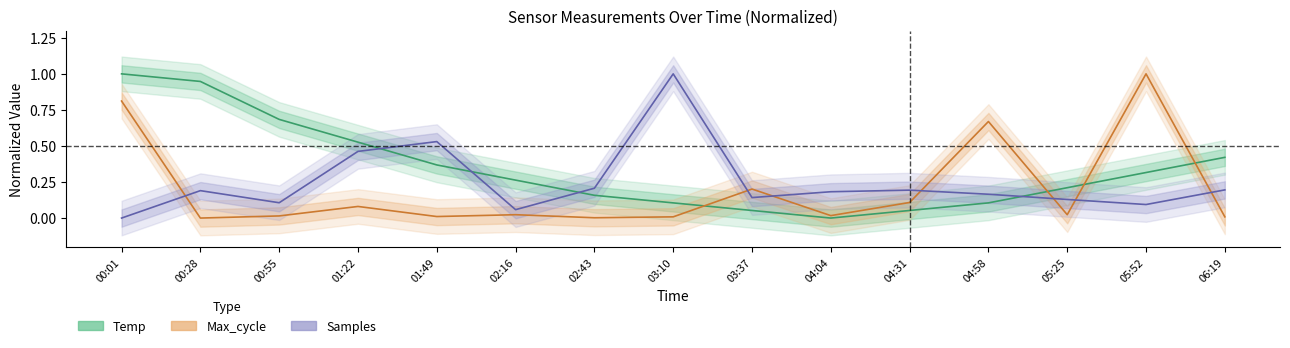

List the series in order of their overall mean, highest first.

Temp, Samples, Max_cycle